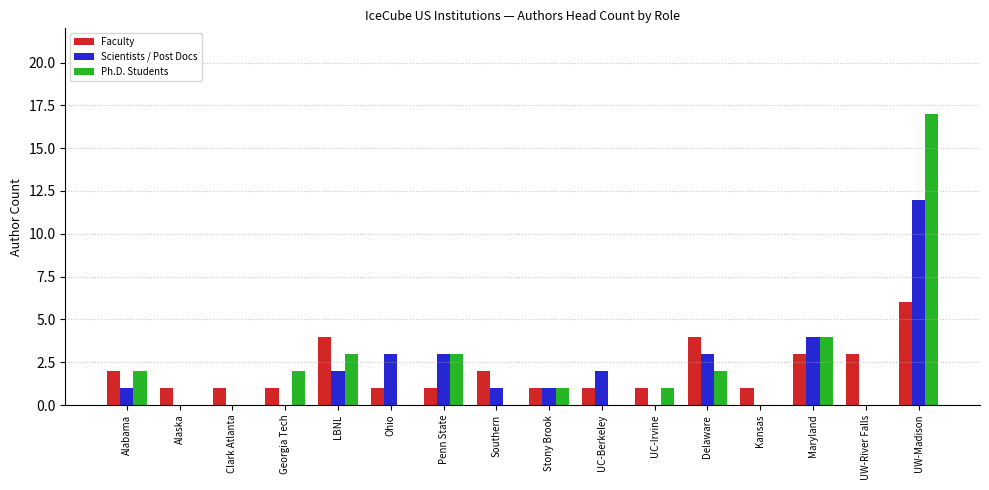

Is the value of Scientists / Post Docs at Kansas greater than the value of Ph.D. Students at Georgia Tech?

No